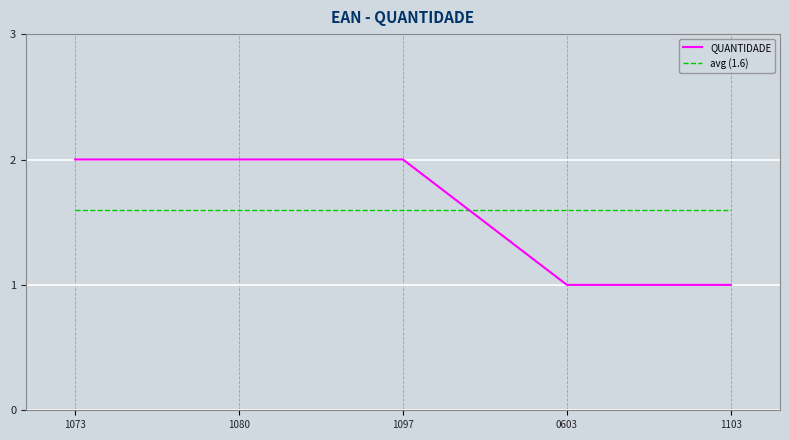

How many lines are shown in the chart?

2